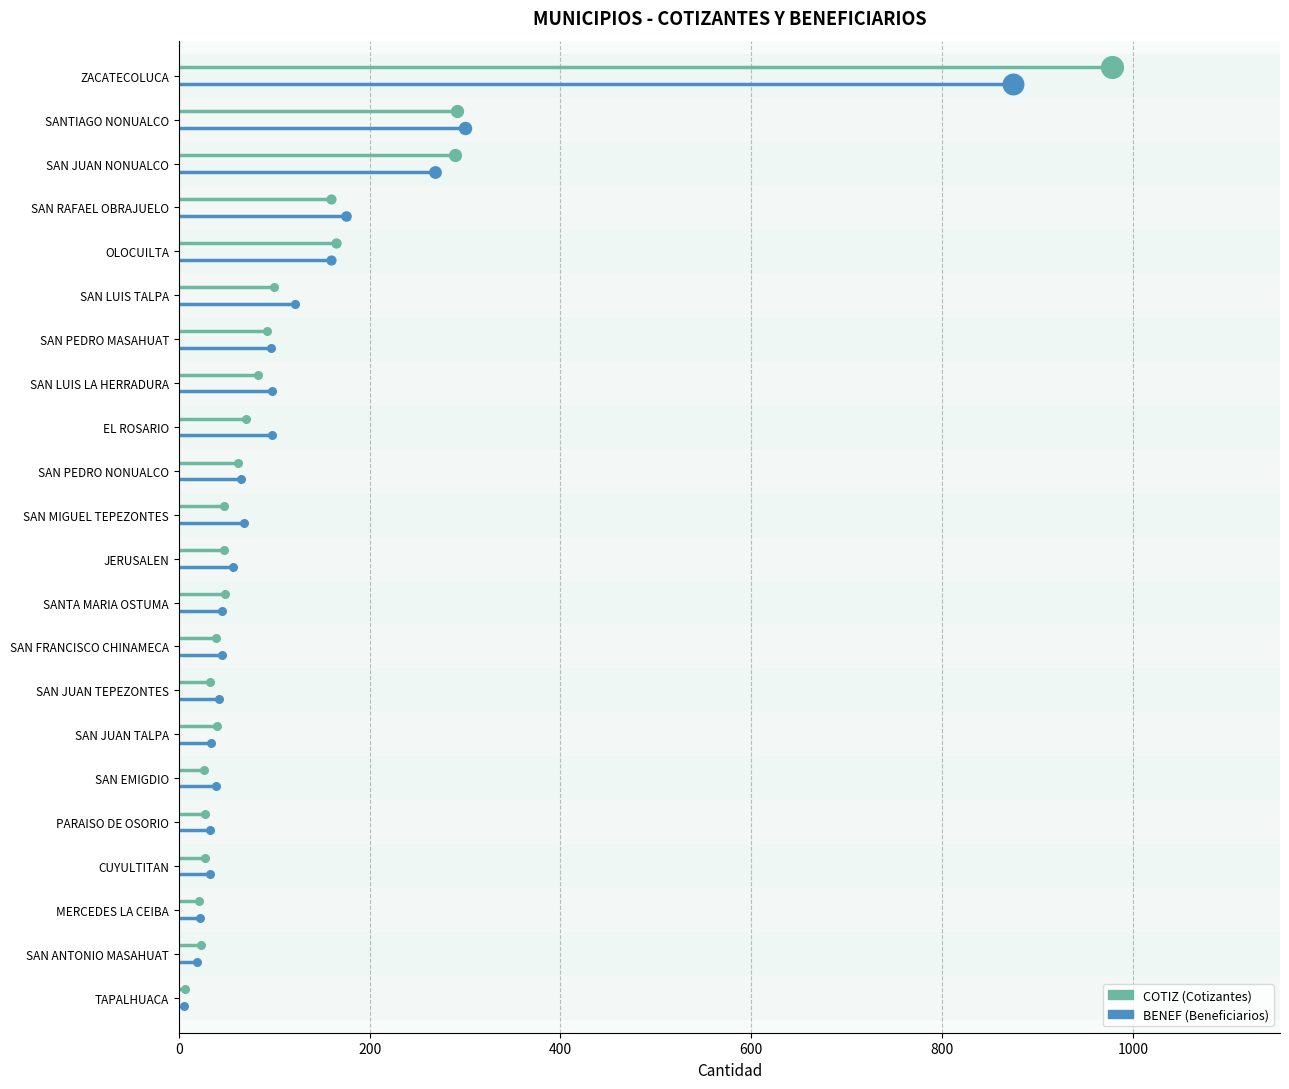

Which series has the widest spread of Y values?

COTIZ